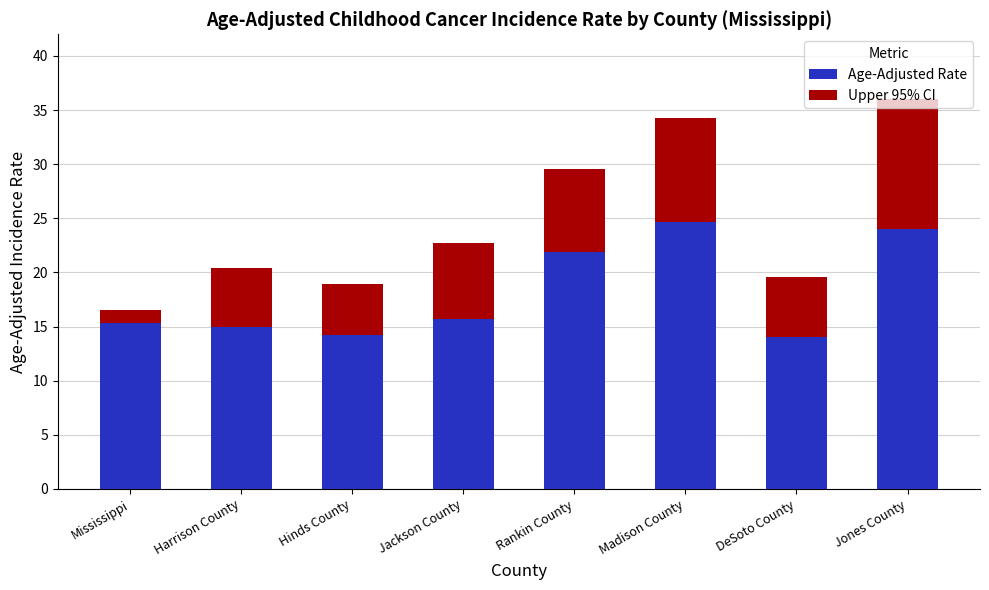

What is the average value of the Age-Adjusted Rate series?

18.1